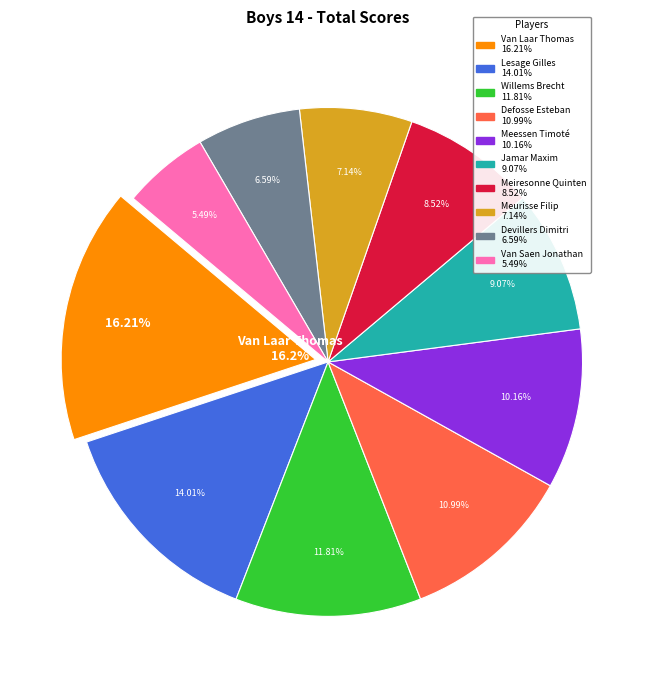

How much of the chart is everything except Van Saen Jonathan?

94.5%